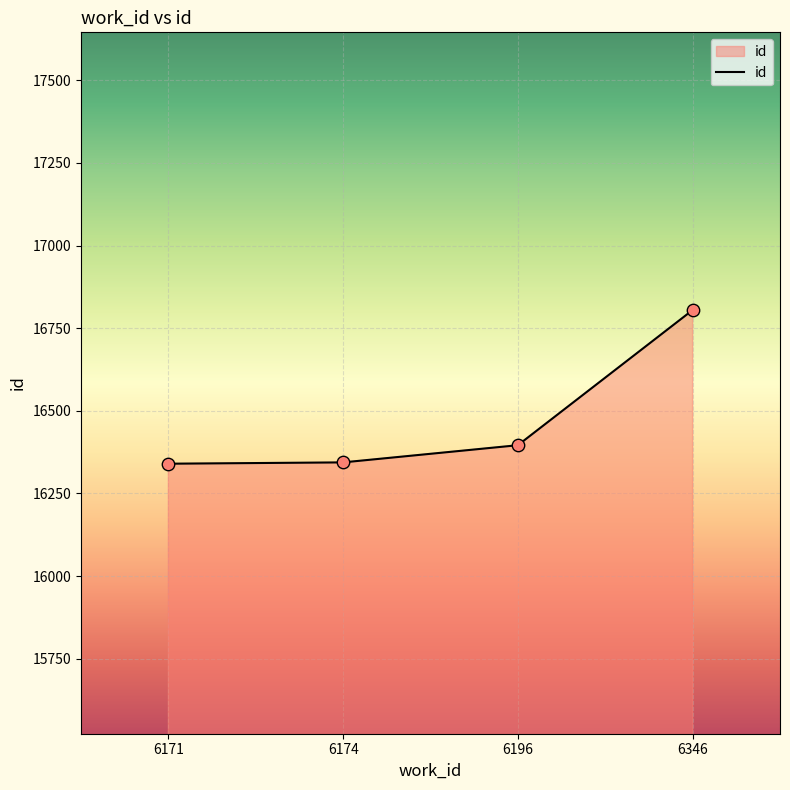

Between 6174 and 6196, which is larger?

6196